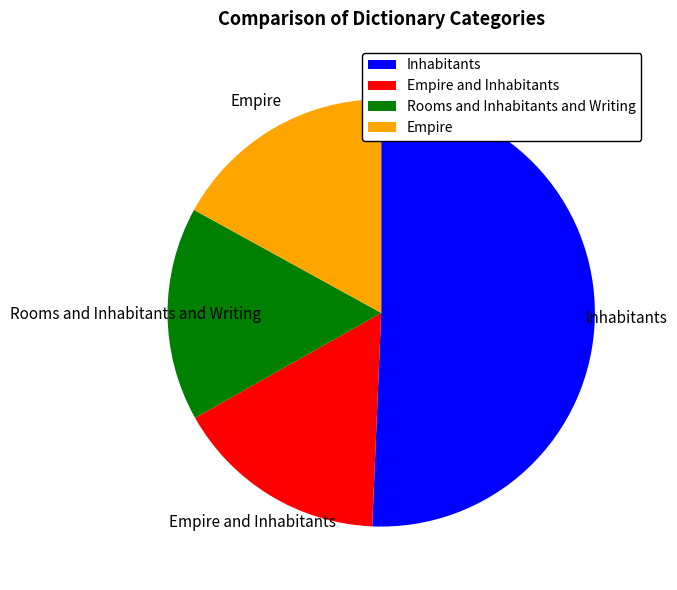

Is there any slice that represents more than half of the pie?

Yes